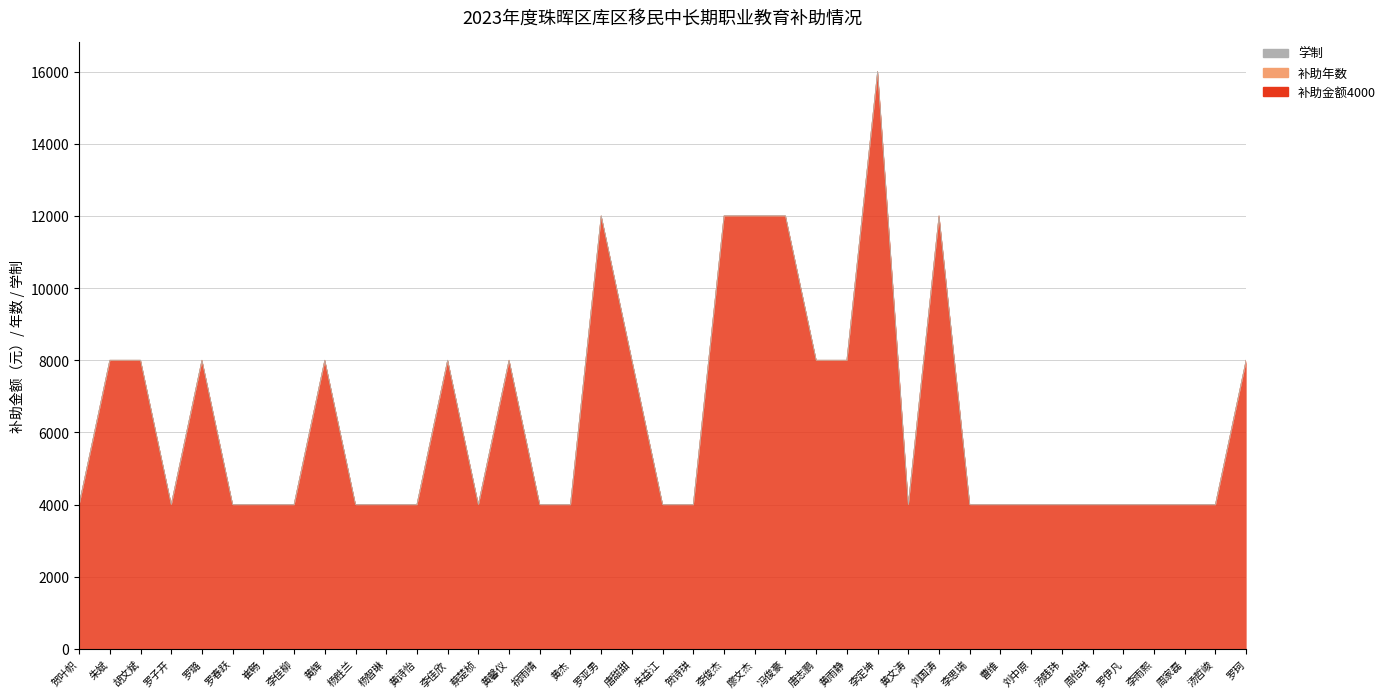

At how many categories does at least one series exceed 8416?

6